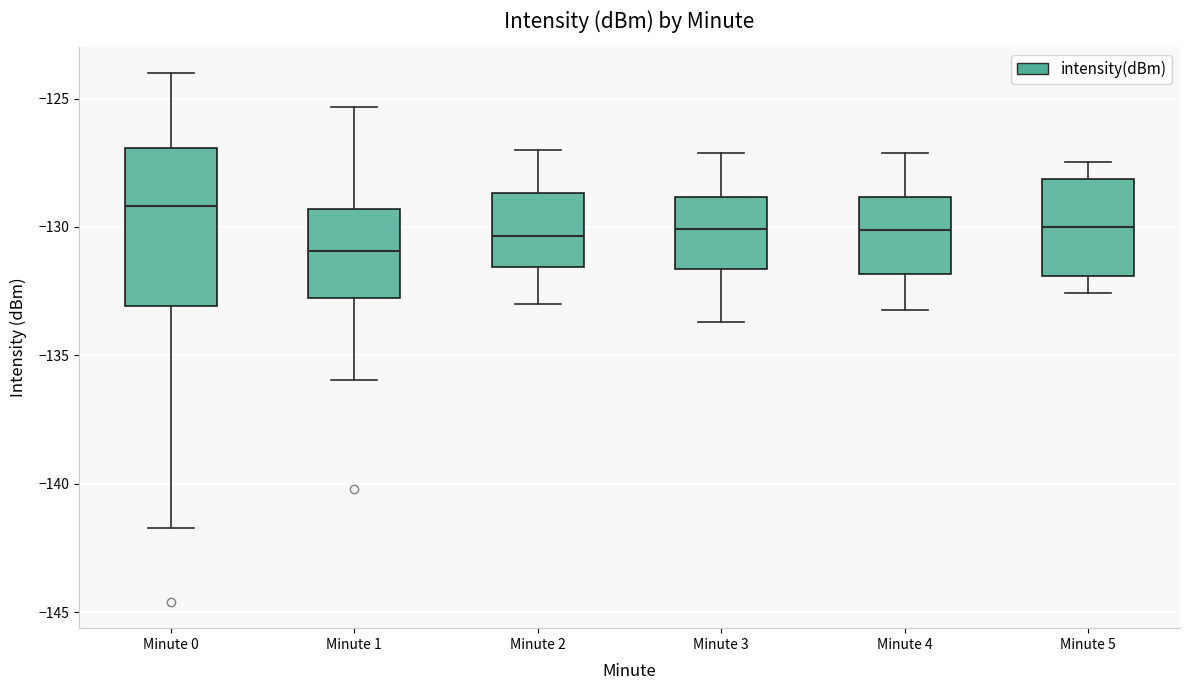

Comparing the boxes themselves (not the whiskers), which one is the tallest?

Minute 0